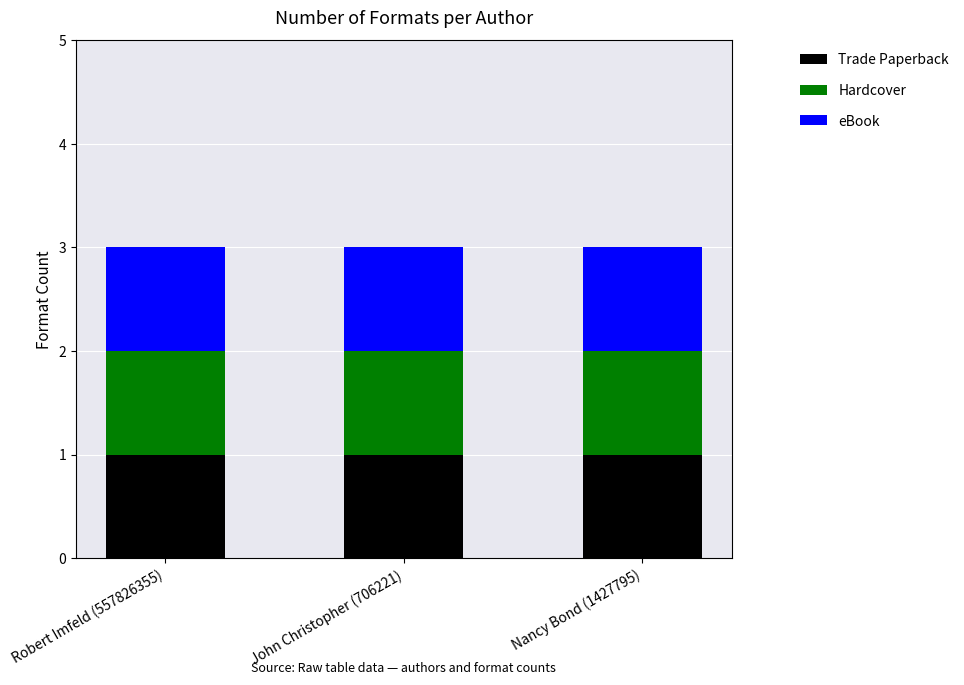

At which label is Key closest to 223926785?

Robert Imfeld (557826355)